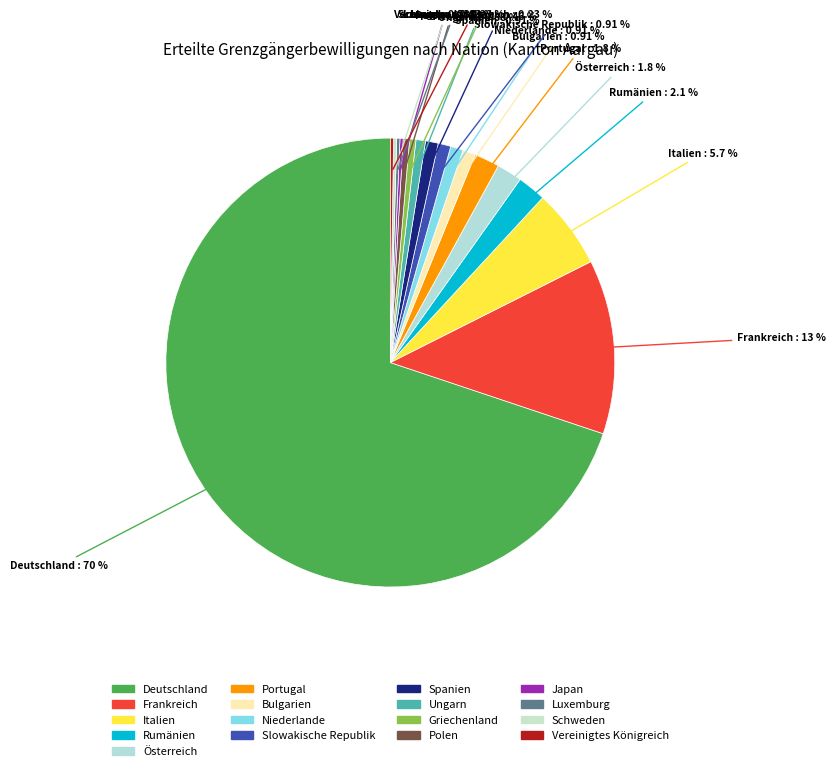

To the nearest percent, what is the difference between the largest and smallest slice percentages?

70%